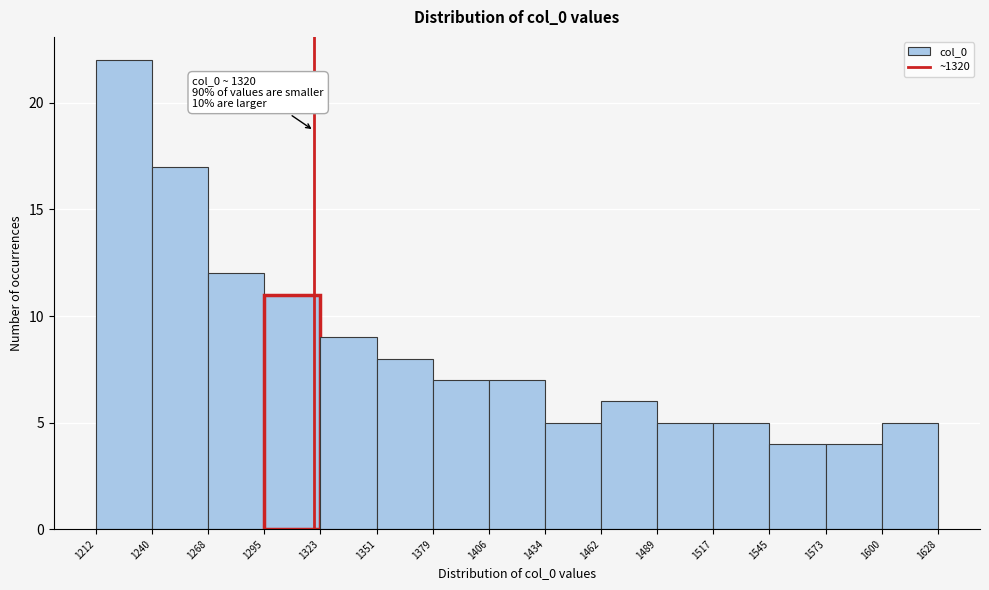

Over which range of the x-axis is the bar tallest?

1212 to 1240